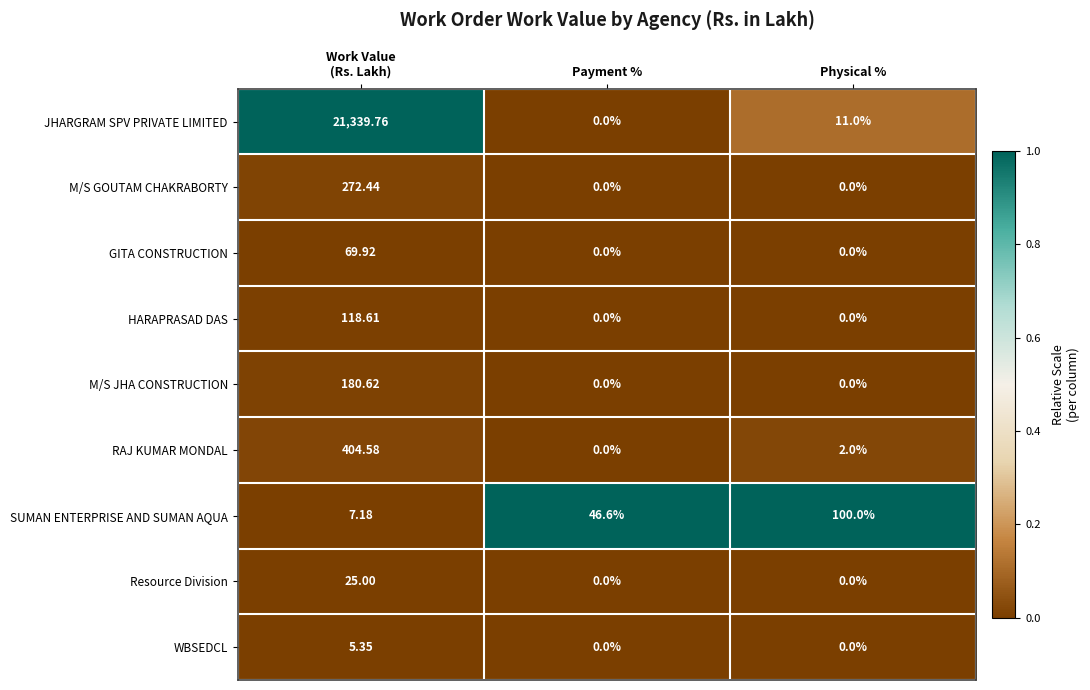

At which label does RAJ KUMAR MONDAL reach its minimum?

Payment %